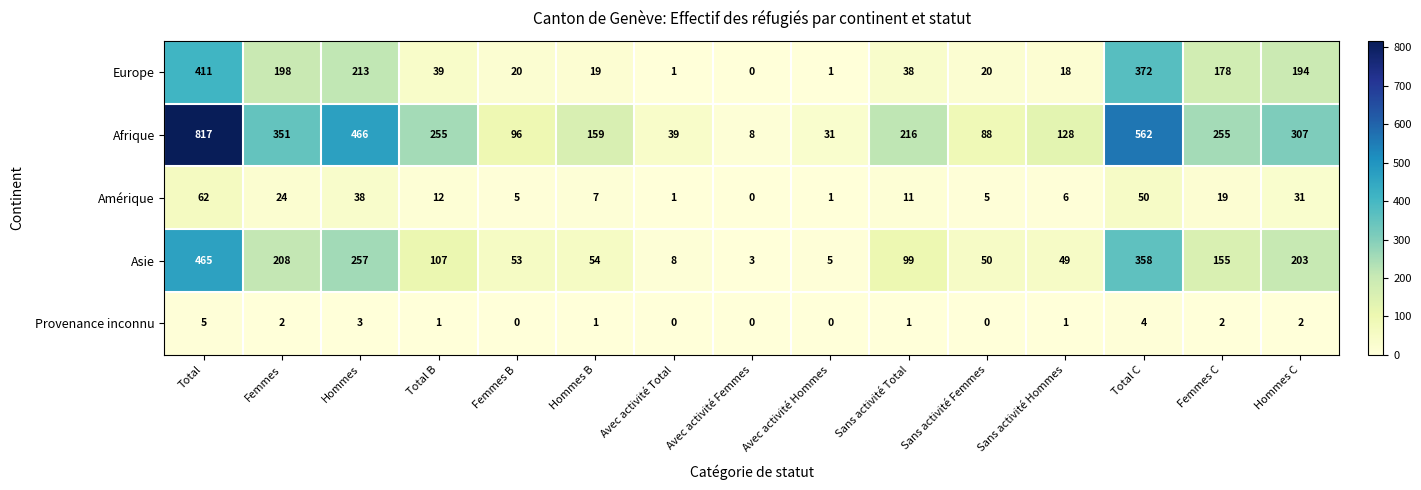

Which category has the highest value in the Amérique series?

Total